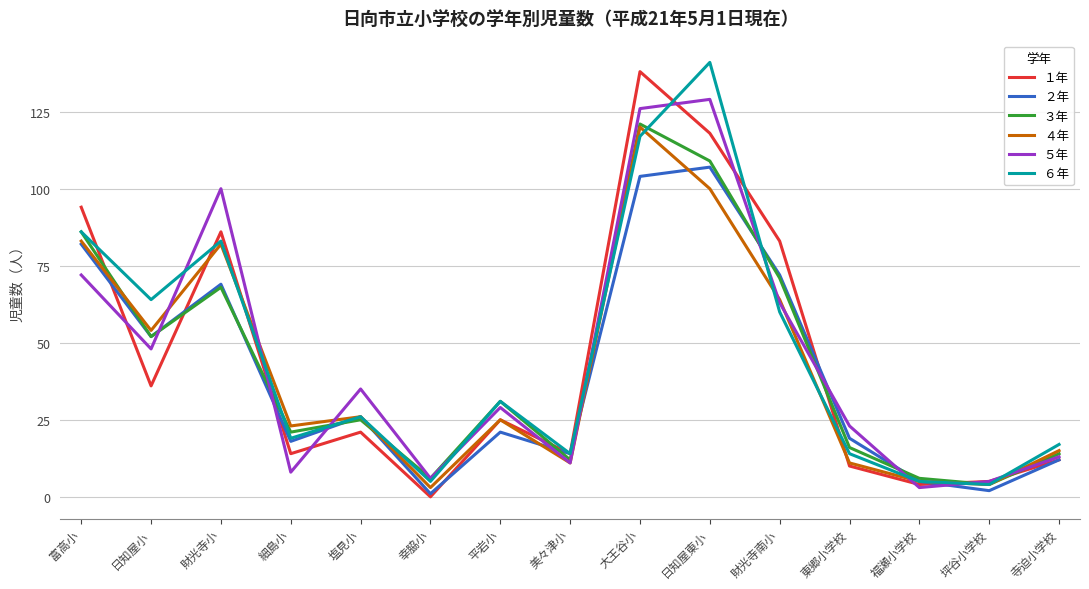

At which category is the sum across all series the highest?

大王谷小